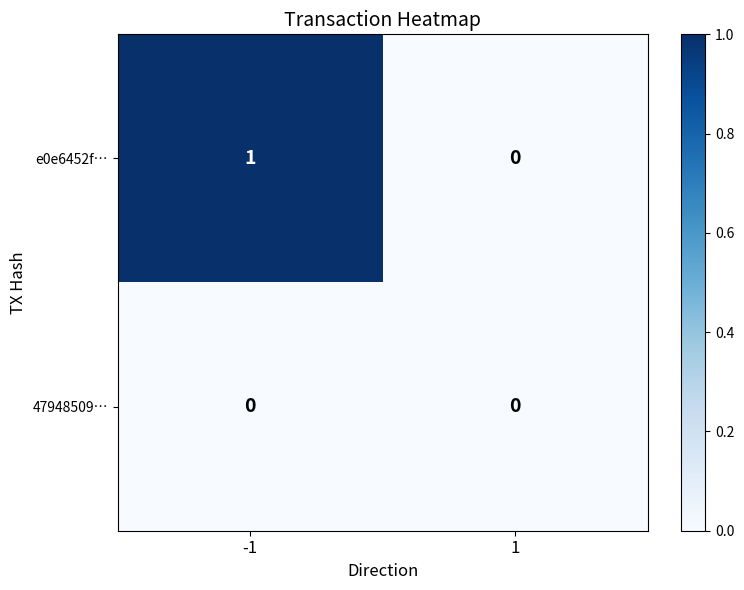

The value of 47948509… at -1 is 0. True or false?

True